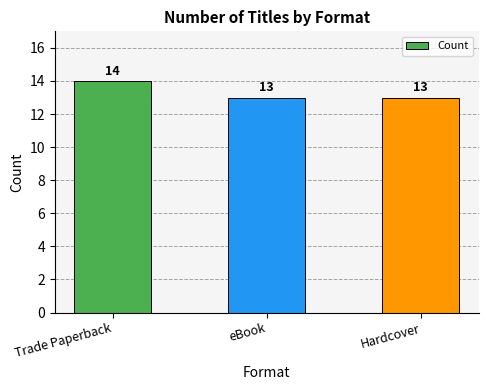

Are the bars grouped side by side (vs. stacked)?

No